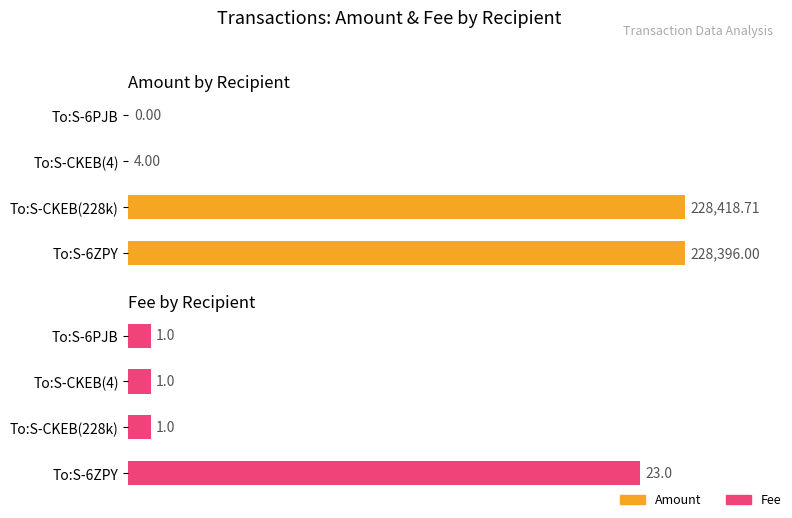

What is the value of the Amount bar at the 3rd from the left?

4.0